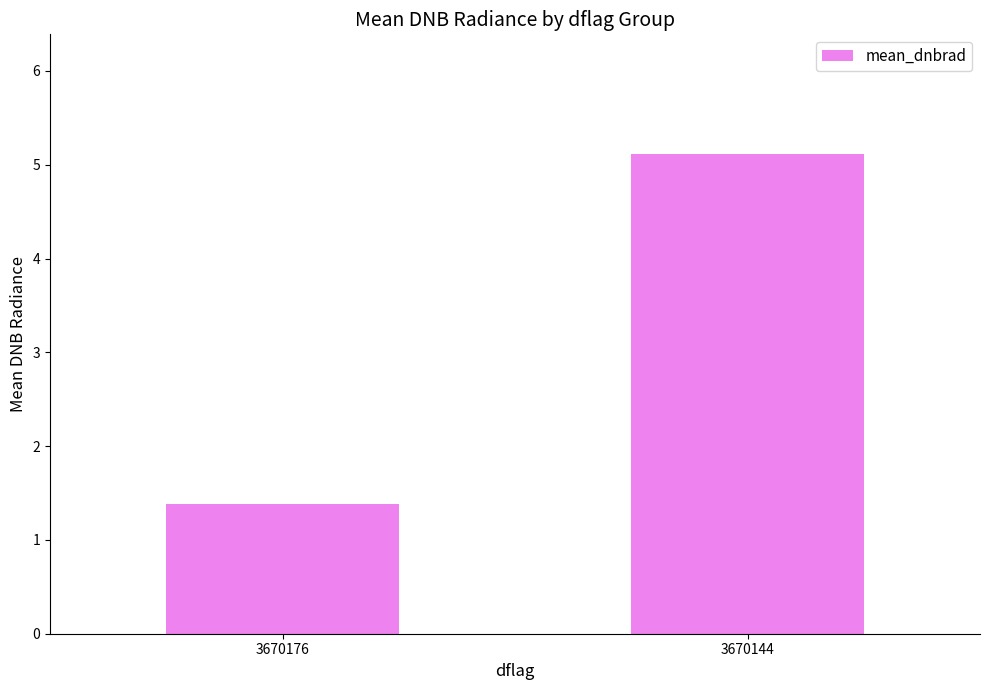

Which label corresponds to the largest value in the chart?

3670144